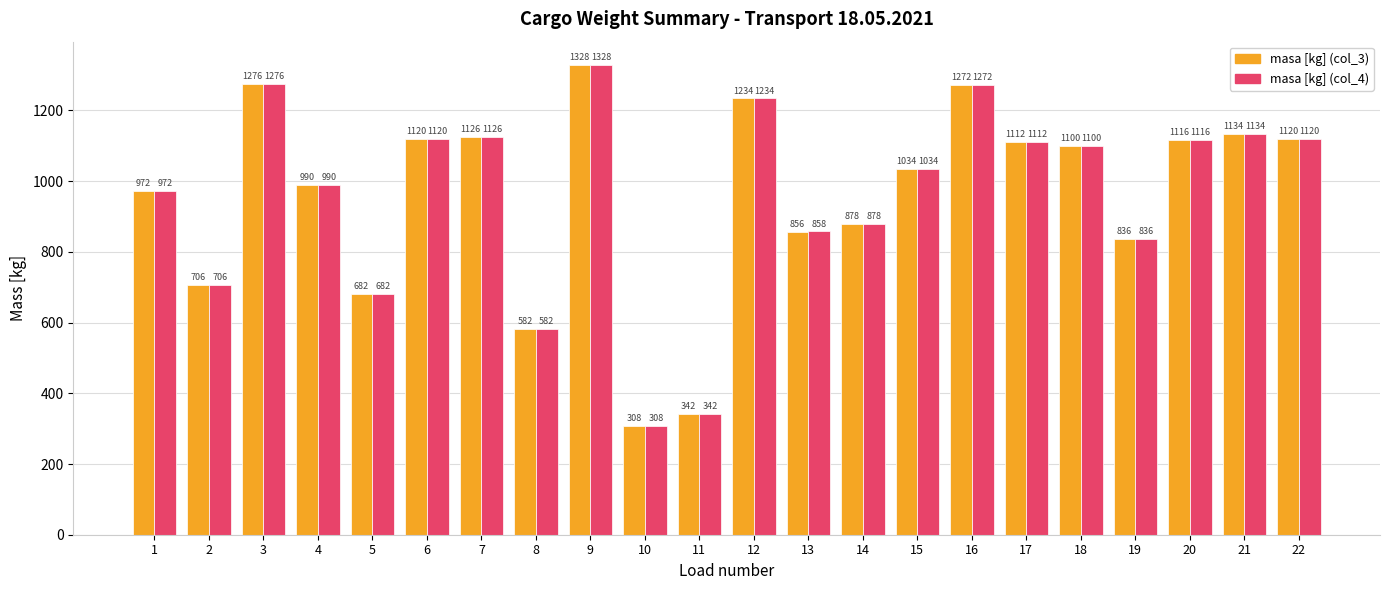

Reading left to right, list all the values displayed in this chart.

masa [kg] (col_3): 972	706	1276	990	682	1120	1126	582	1328	308	342	1234	856	878	1034	1272	1112	1100	836	1116	1134	1120
masa [kg] (col_4): 972	706	1276	990	682	1120	1126	582	1328	308	342	1234	858	878	1034	1272	1112	1100	836	1116	1134	1120